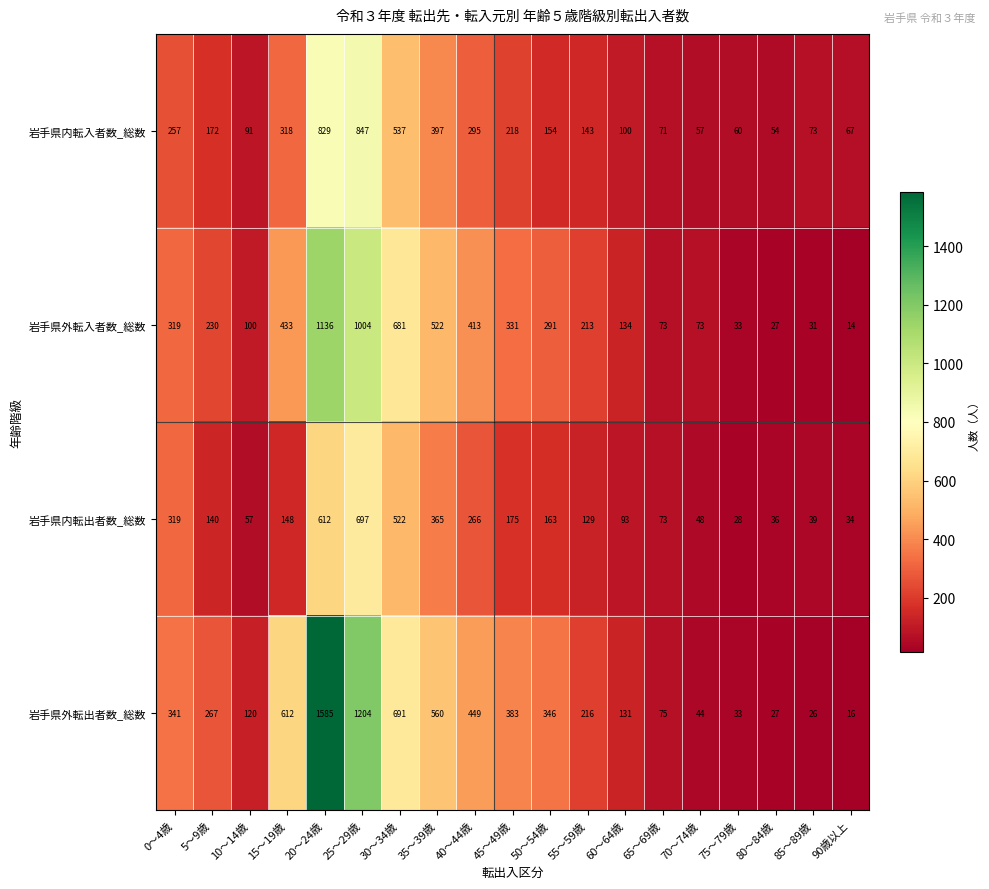

At which category is the sum across all series the highest?

20～24歳